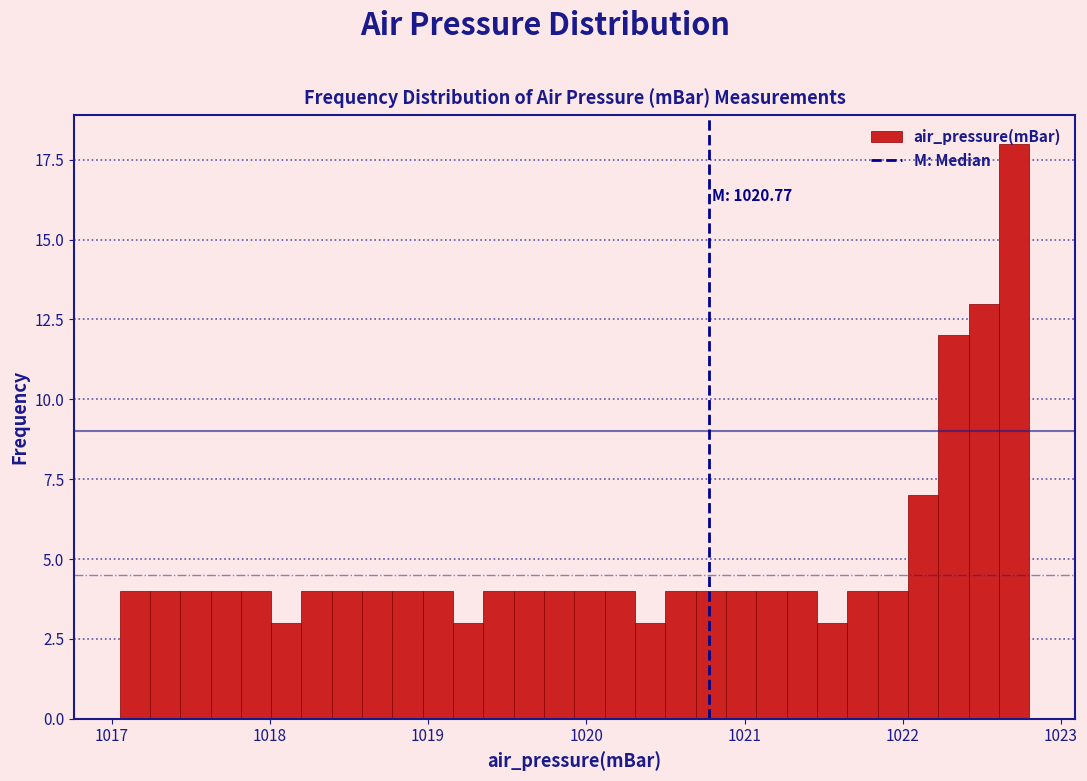

Read against the x-axis, roughly where is the centre of the tallest bar?

1022.7